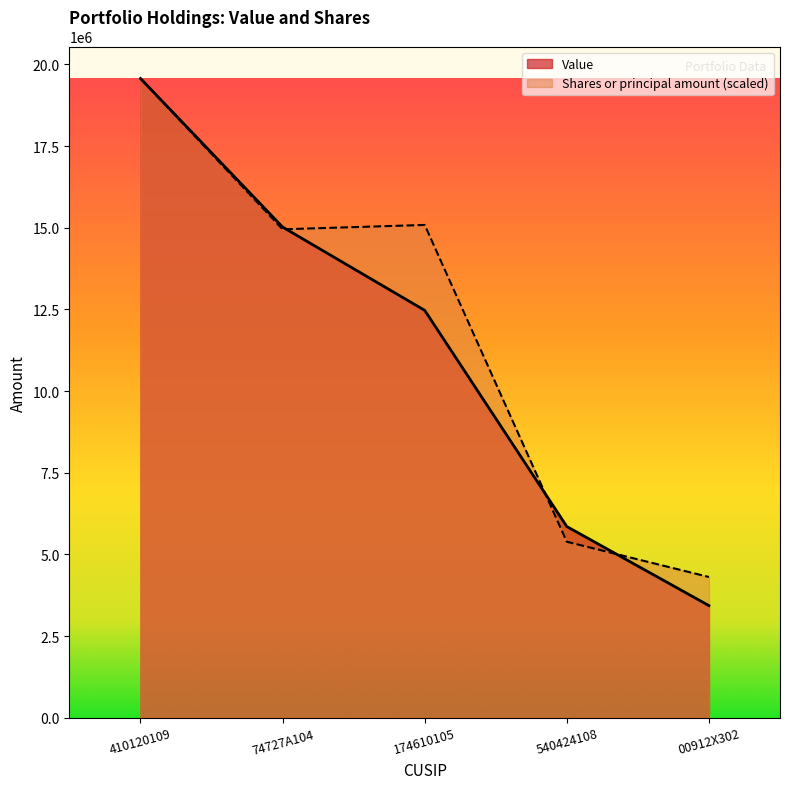

Which series ends up on top after the final intersection of Value and Shares or principal amount?

Shares or principal amount